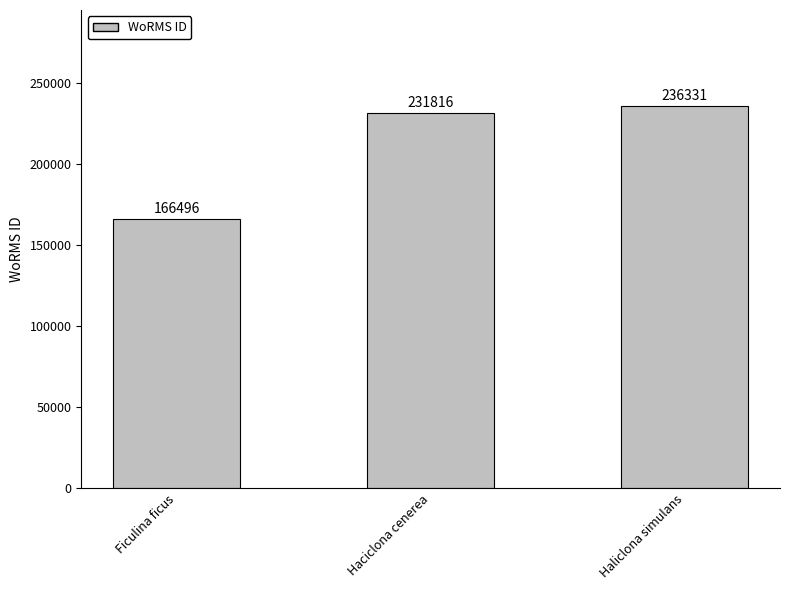

Rank the categories by value from lowest to highest.

Ficulina ficus, Haciclona cenerea, Haliclona simulans